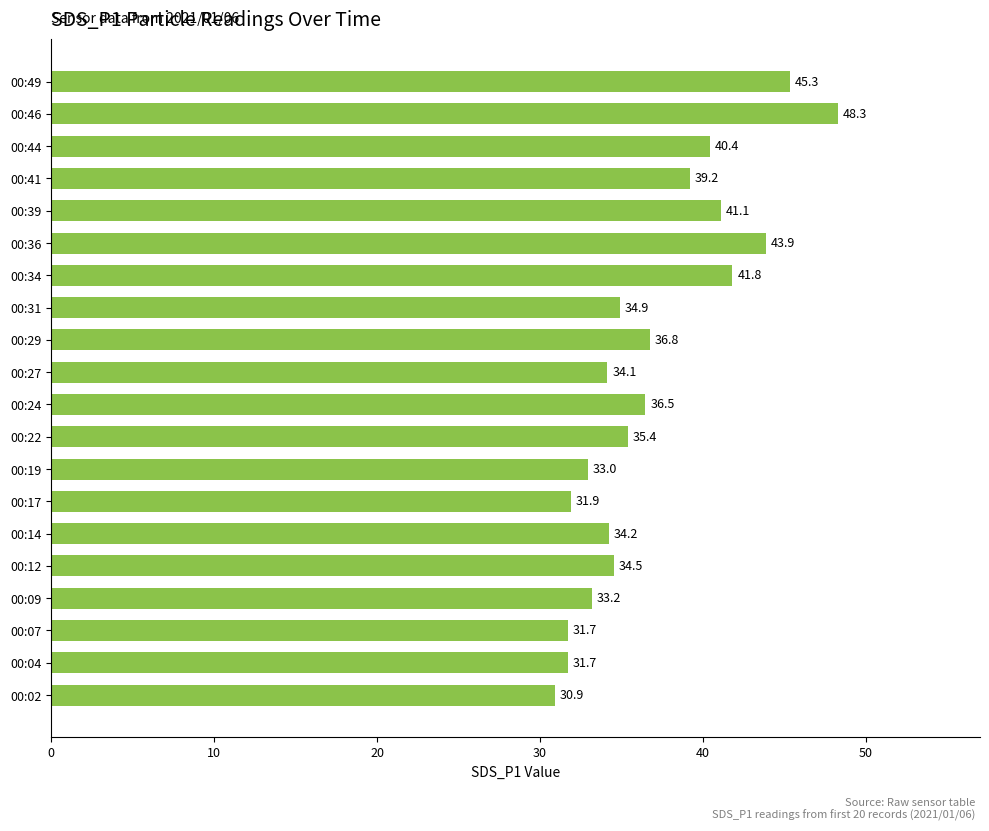

At which label is the value closest to 39?

00:41